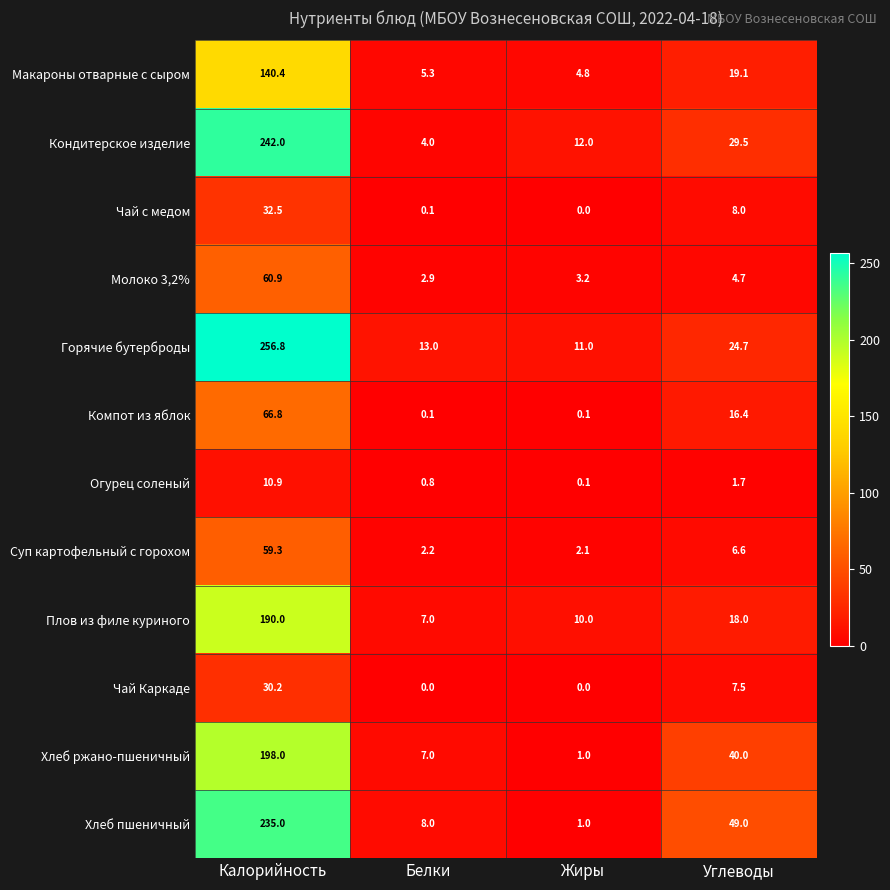

List the series in order of their peak value, lowest first.

Огурец соленый, Чай Каркаде, Чай с медом, Суп картофельный с горохом, Молоко 3,2%, Компот из яблок, Макароны отварные с сыром, Плов из филе куриного, Хлеб ржано-пшеничный, Хлеб пшеничный, Кондитерское изделие, Горячие бутерброды